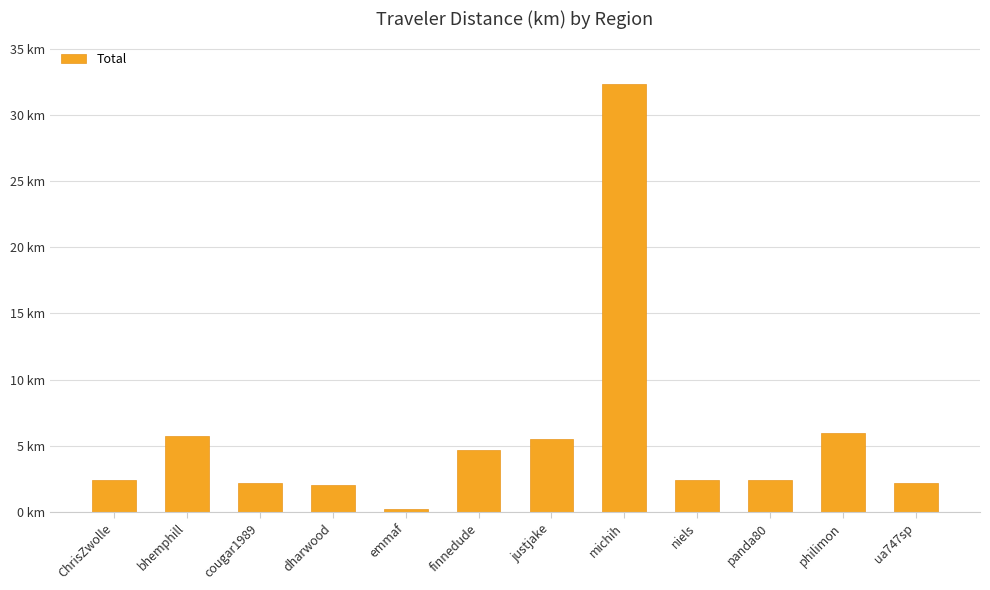

Are the bars horizontal?

No